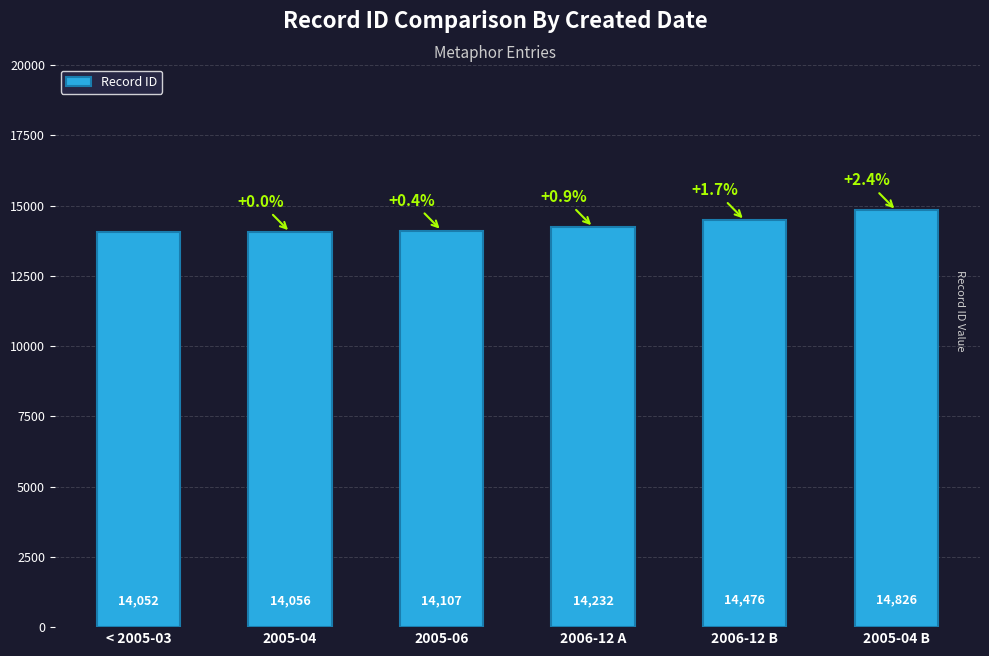

What is the difference between the second highest and minimum values?

424